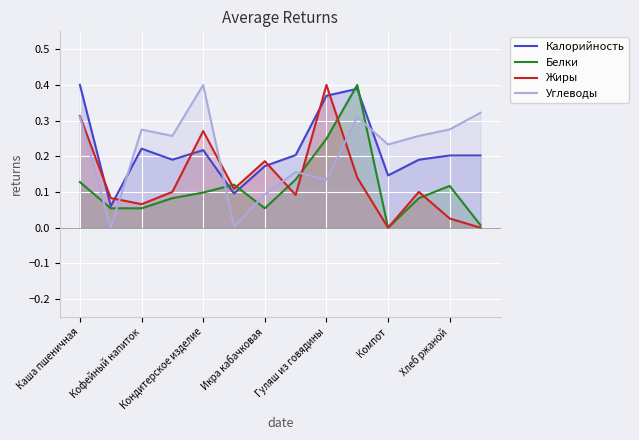

What is the value of the Углеводы point at the 10th from the left?

0.3